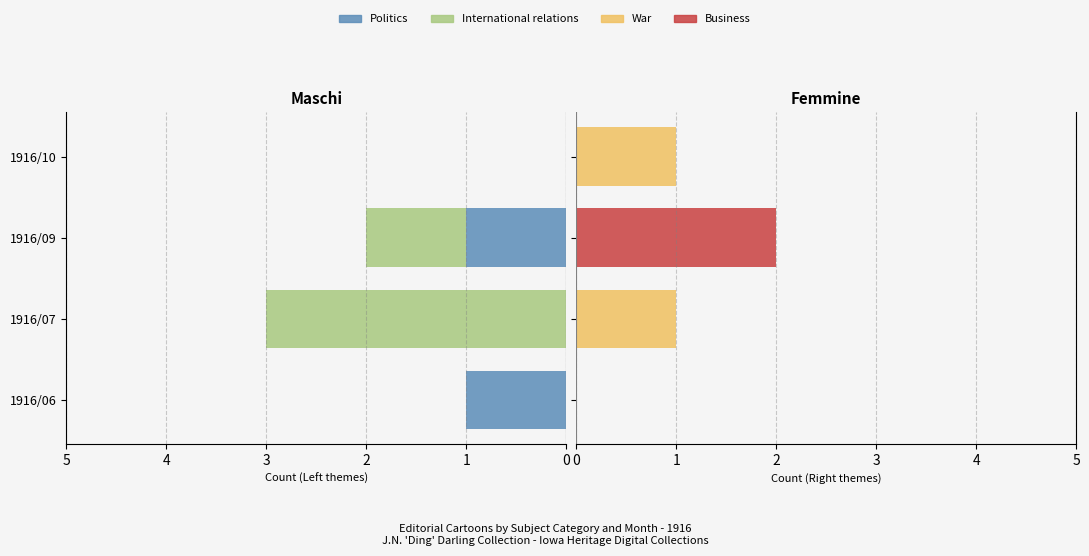

Reading left to right, what are all the values shown in this chart?

Politics: 1	0	1	0
International relations: 0	3	1	0
War: 0	1	0	1
Business: 0	0	2	0